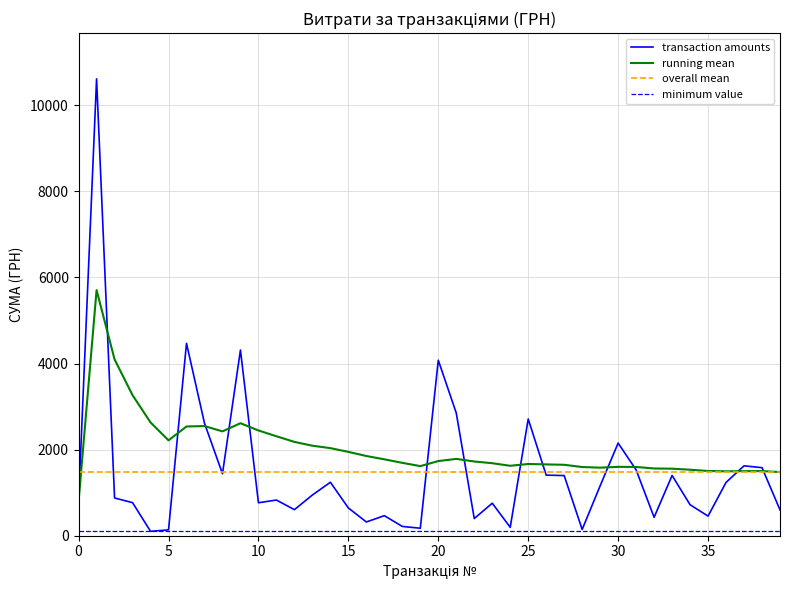

The value of running mean at 5 is 454.6. True or false?

False